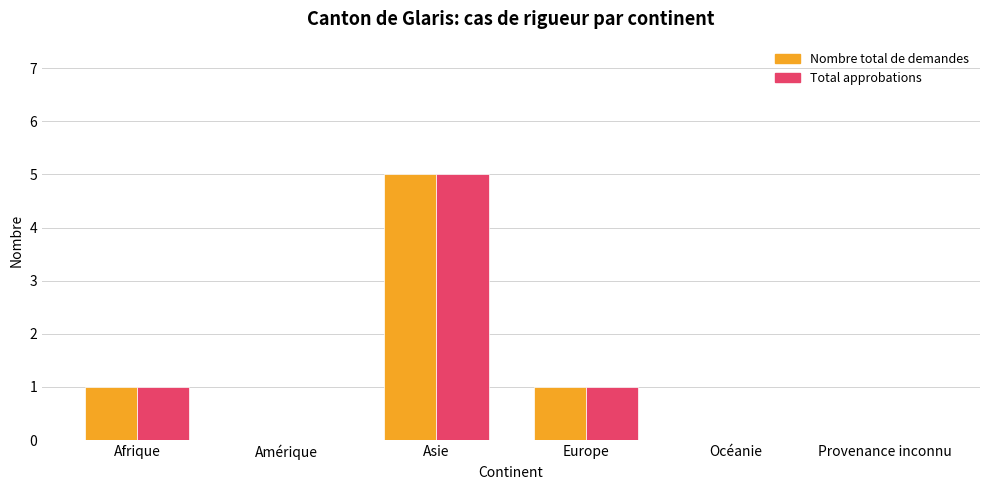

At which label does Total approbations reach its peak?

Asie